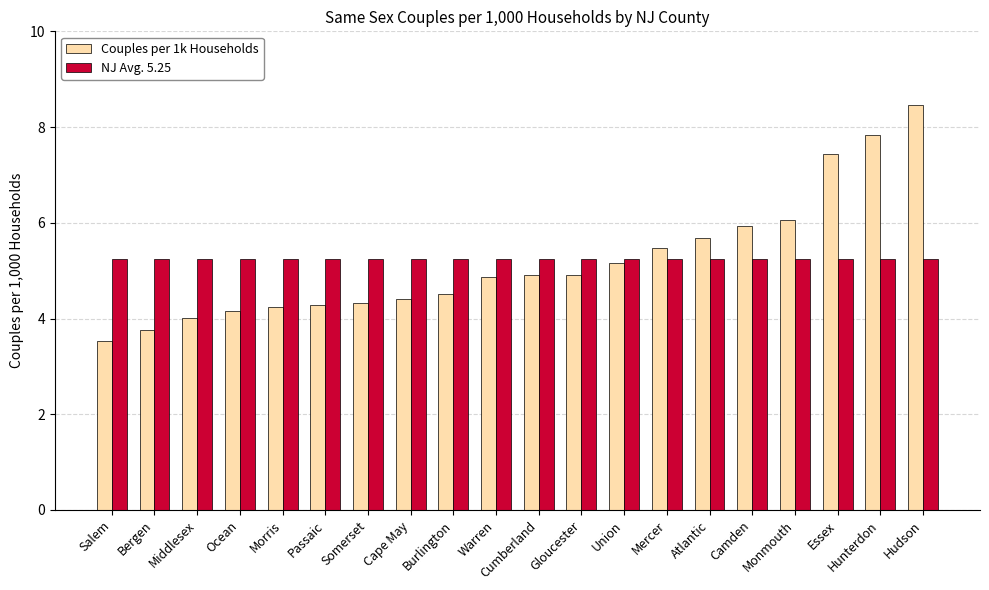

Read the Couples per 1k Households value at Warren.

4.9